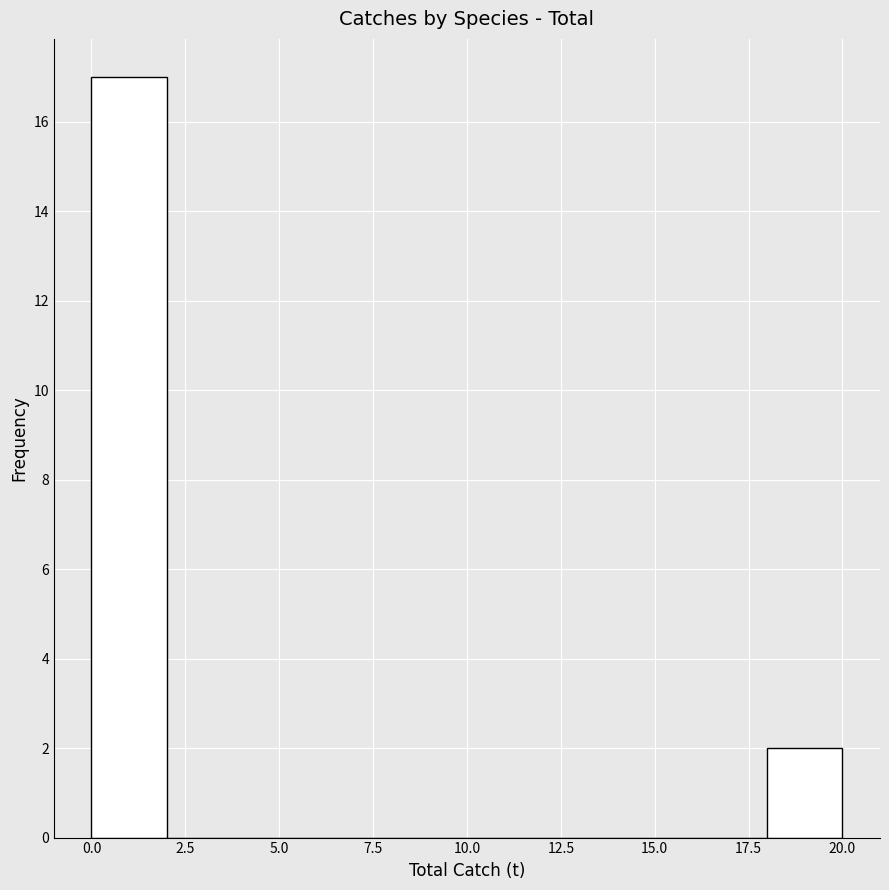

How tall is the bar that spans 18 to 20 on the x-axis? The values are not printed on the chart, so give them approximately, as read against the axis.

2